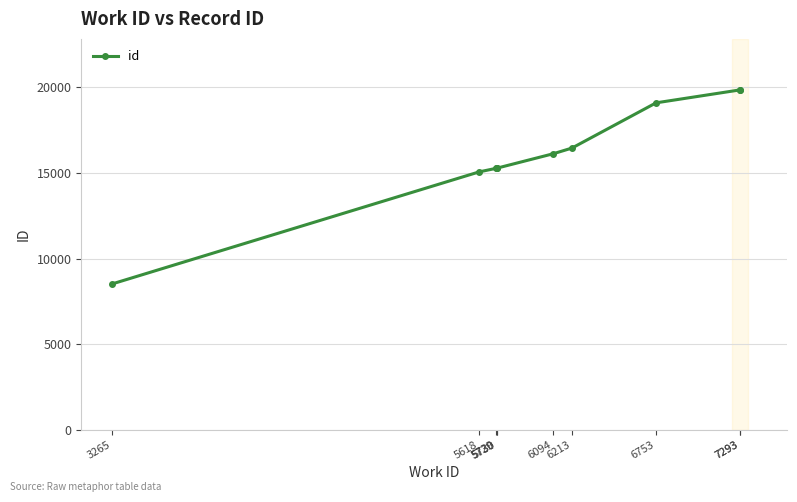

At which label is the value closest to 14192?

5618